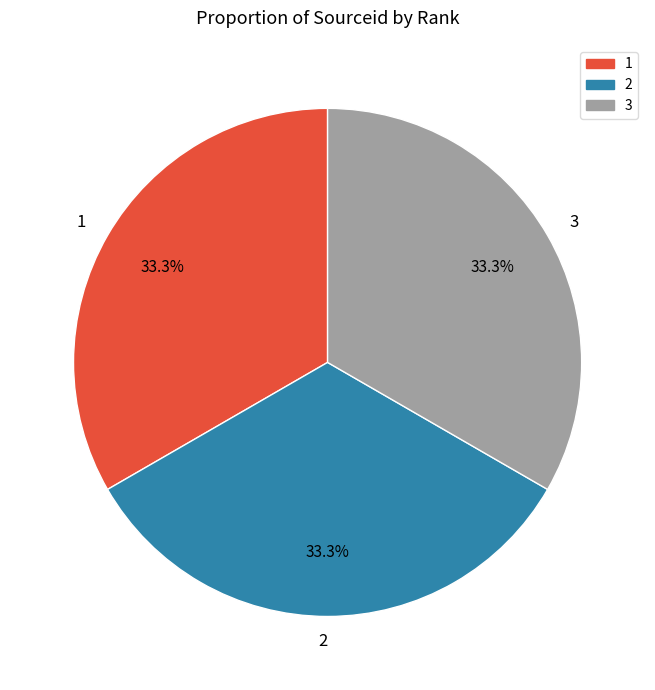

The 3 slice represents 39% of the pie. True or false?

False